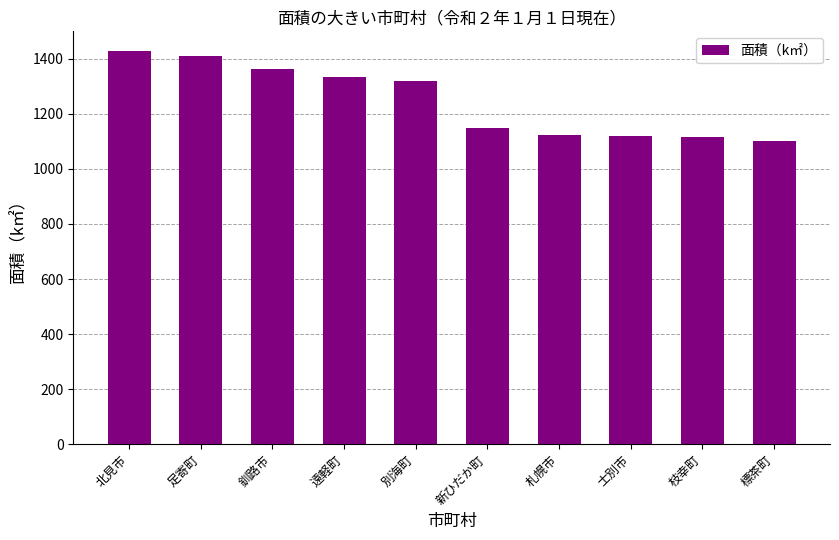

What is the ratio of the value at 釧路市 to the value at 北見市?

1.0